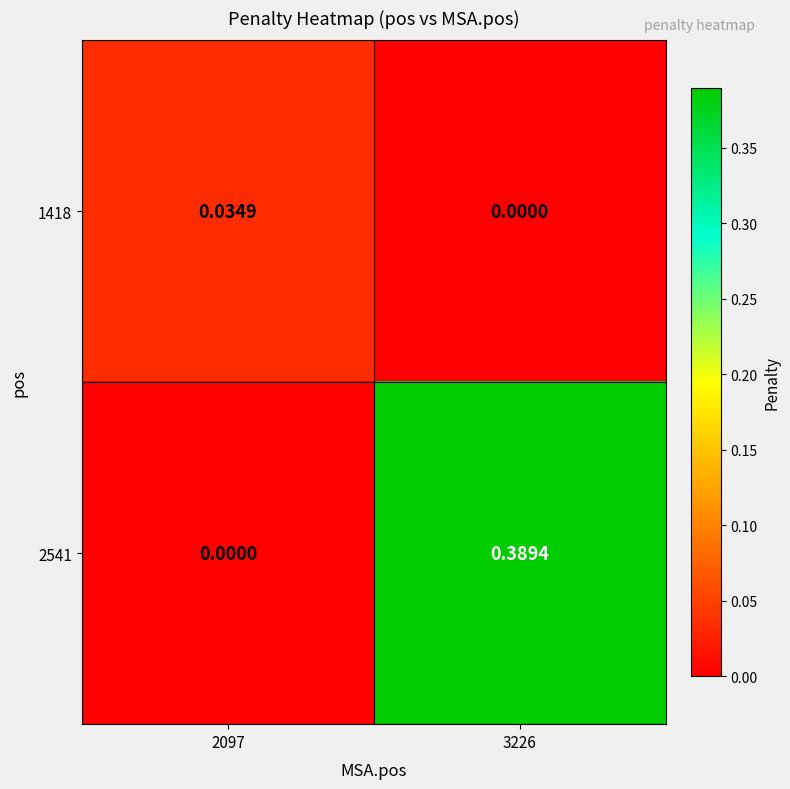

Is the value of 1418 at 3226 greater than the value of 2541 at 3226?

No